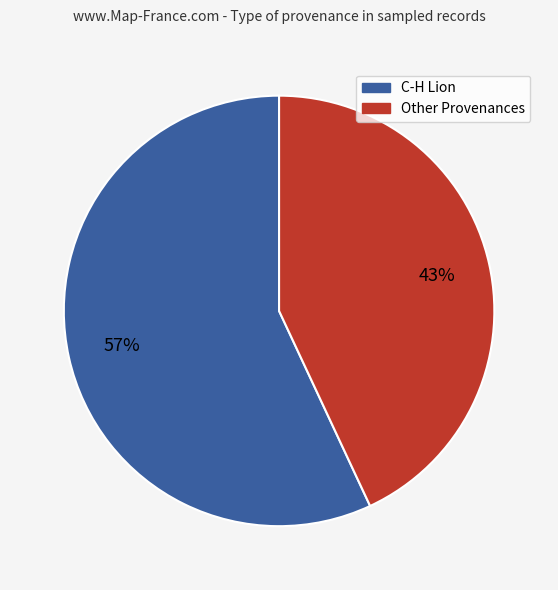

Does any single category account for the majority?

Yes